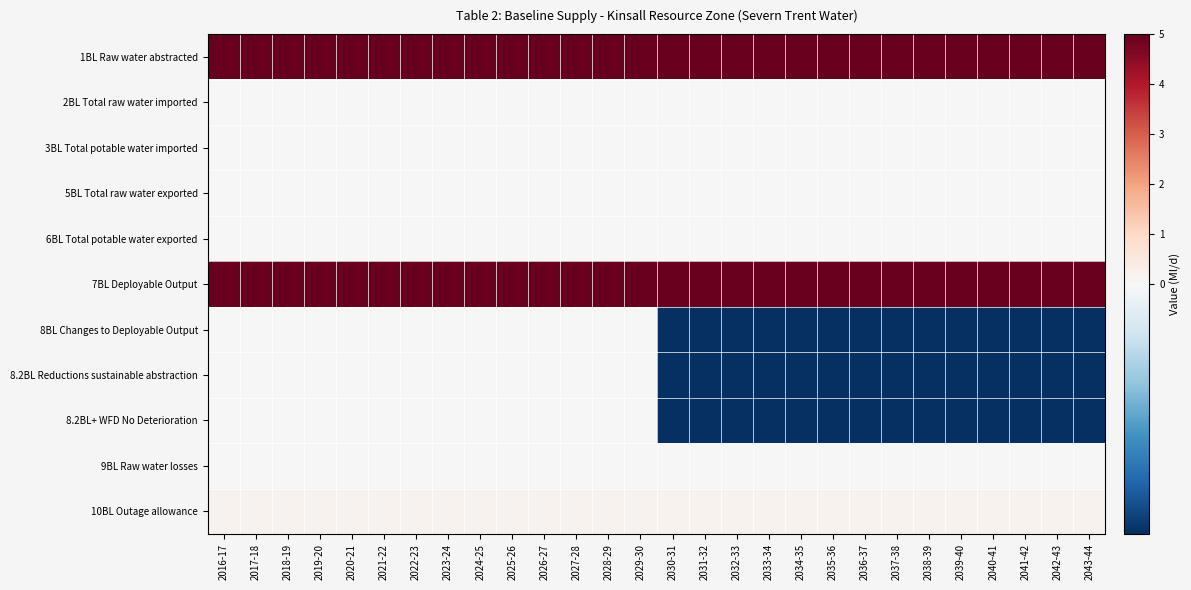

At which category does the chart reach its peak across all series?

2016-17